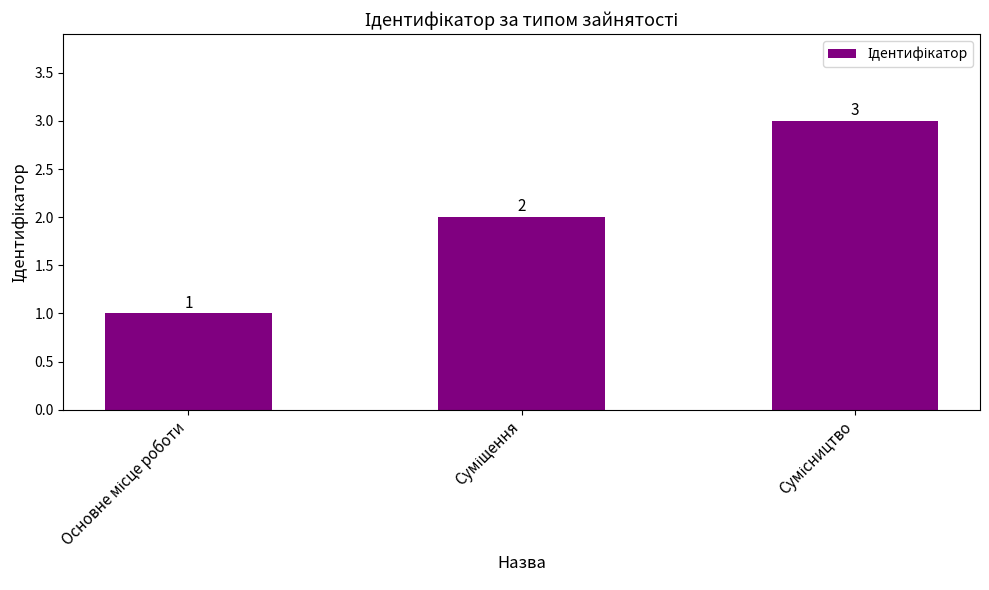

Count the values in the range 1 to 3.

3